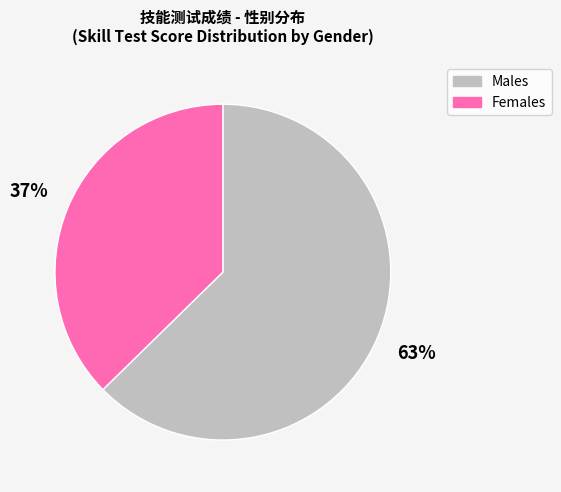

To the nearest percent, what is the average slice percentage?

50%